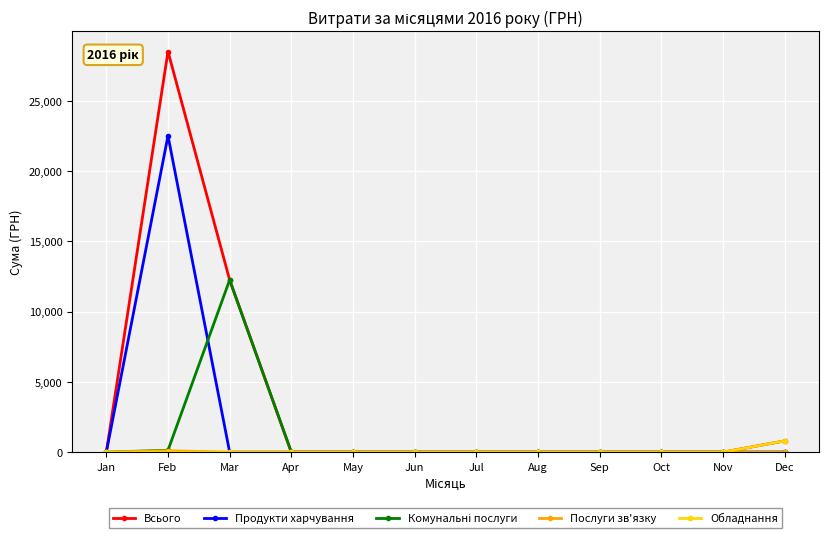

Which series has the widest spread of values?

Всього